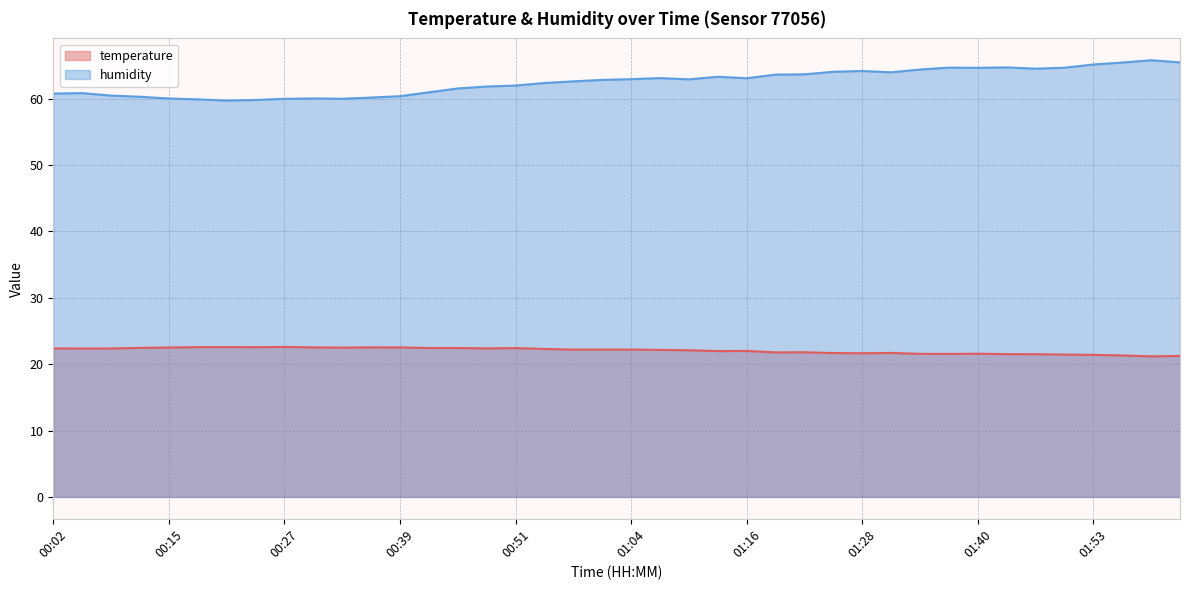

How many categories are shown in the chart?

40